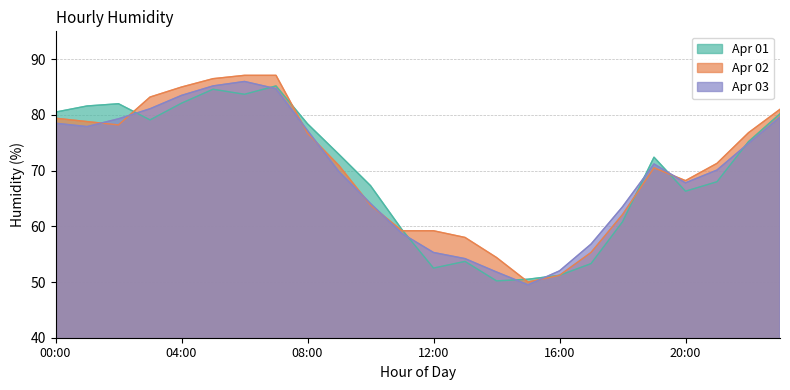

What is the approximate value of Apr 01 at 22:00?

75.2